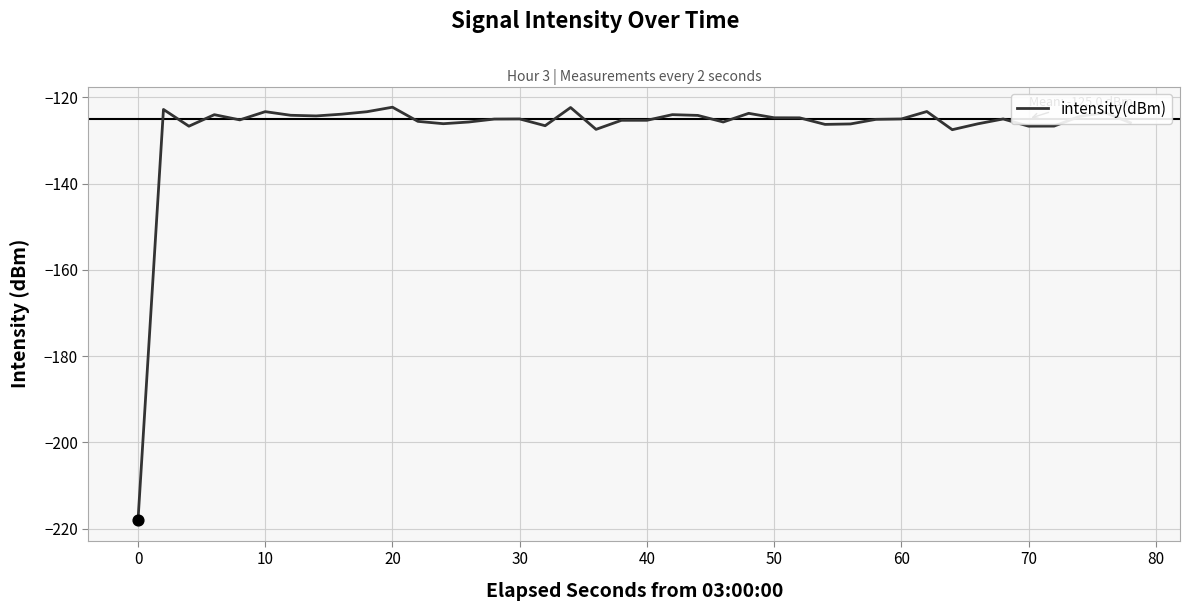

What is the smallest value displayed?

-218.0